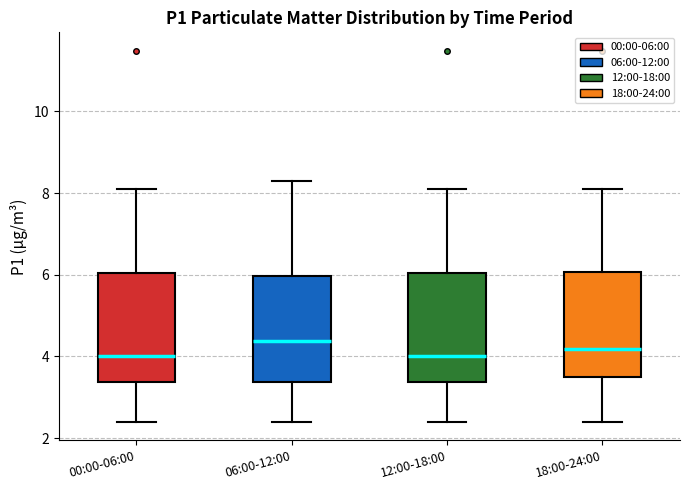

Reading left to right, transcribe this box plot: for each box, give where its median line is, the range the box spans, and where its two whiskers end, as read against the y-axis. The values are not printed on the chart, so give them approximately, as read against the axis.

00:00-06:00: median 4.0, box 3.4 to 6.0, whiskers 2.4 to 8.2
06:00-12:00: median 4.4, box 3.4 to 6.0, whiskers 2.4 to 8.4
12:00-18:00: median 4.0, box 3.4 to 6.0, whiskers 2.4 to 8.2
18:00-24:00: median 4.2, box 3.6 to 6.0, whiskers 2.4 to 8.2